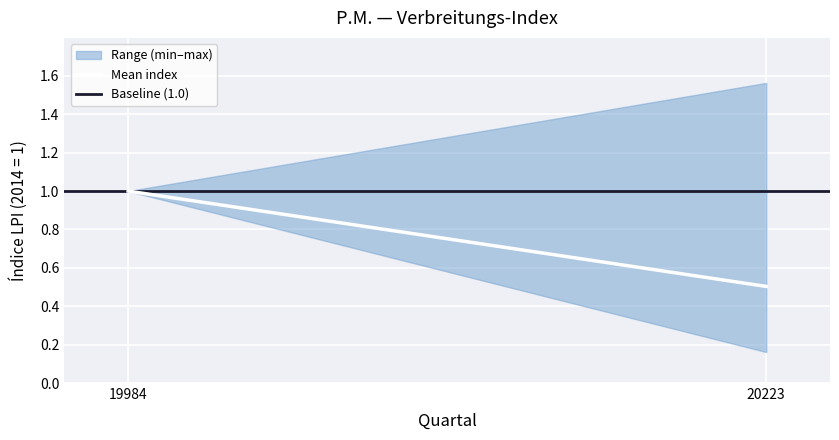

Count the number of categories in the chart.

2